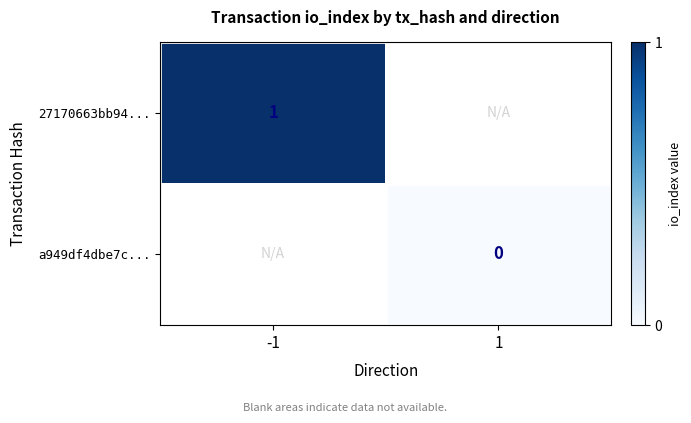

Where is 27170663bb94... nearest to the value 1?

-1